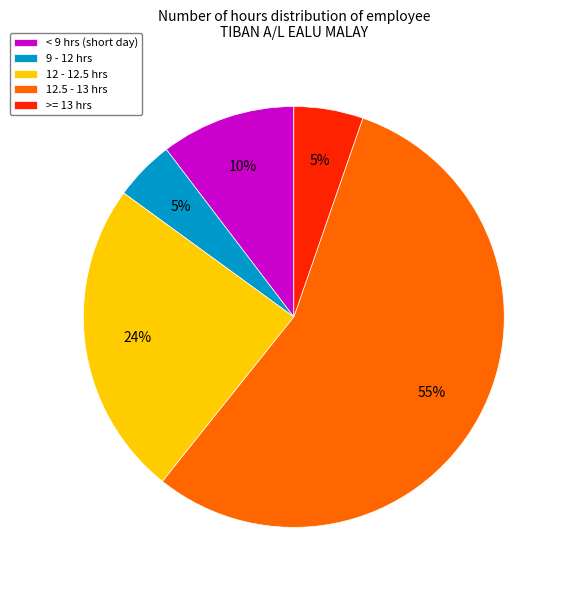

To the nearest percent, what is the difference between the largest and smallest slice percentages?

51%